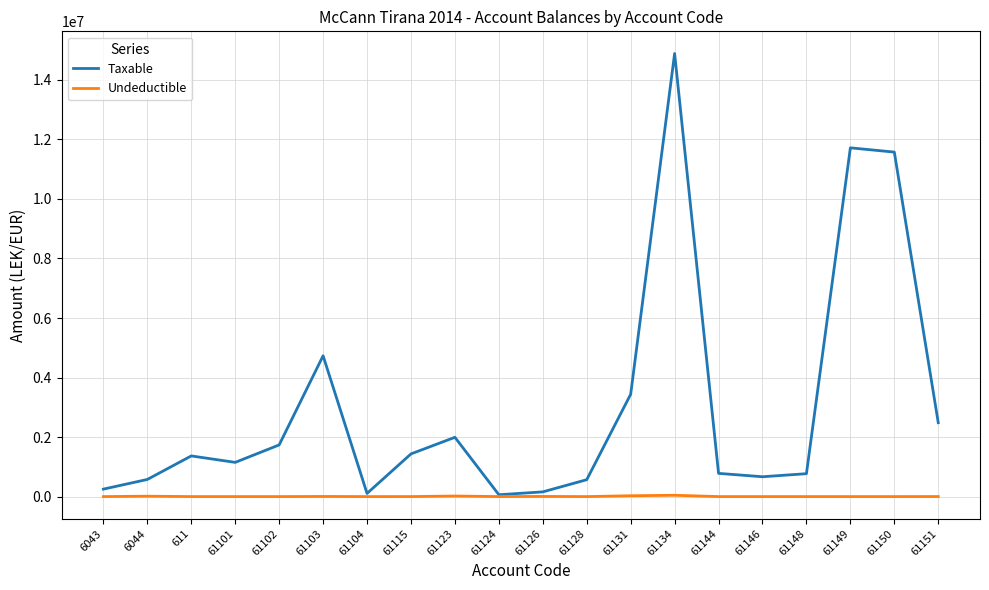

What is the maximum value shown in the chart?

14887859.8